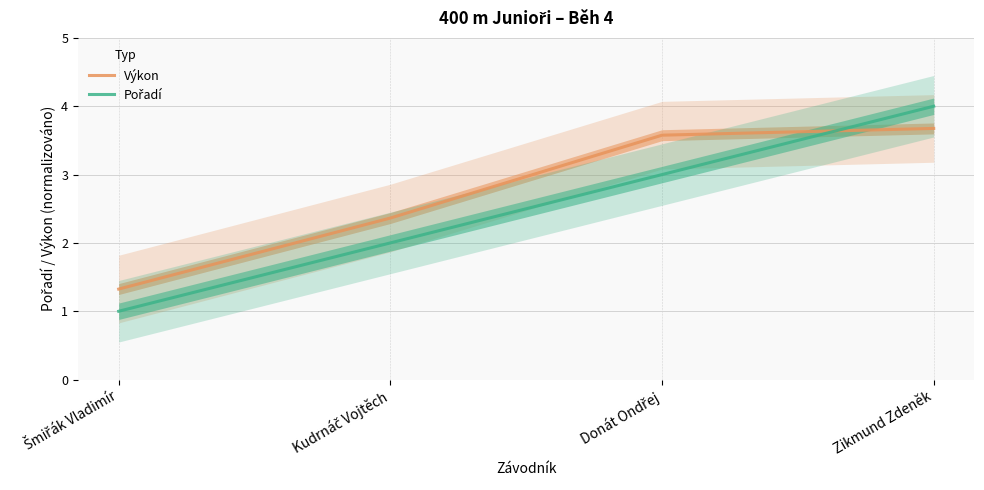

At which category does the chart reach its minimum across all series?

Šmiřák Vladimír